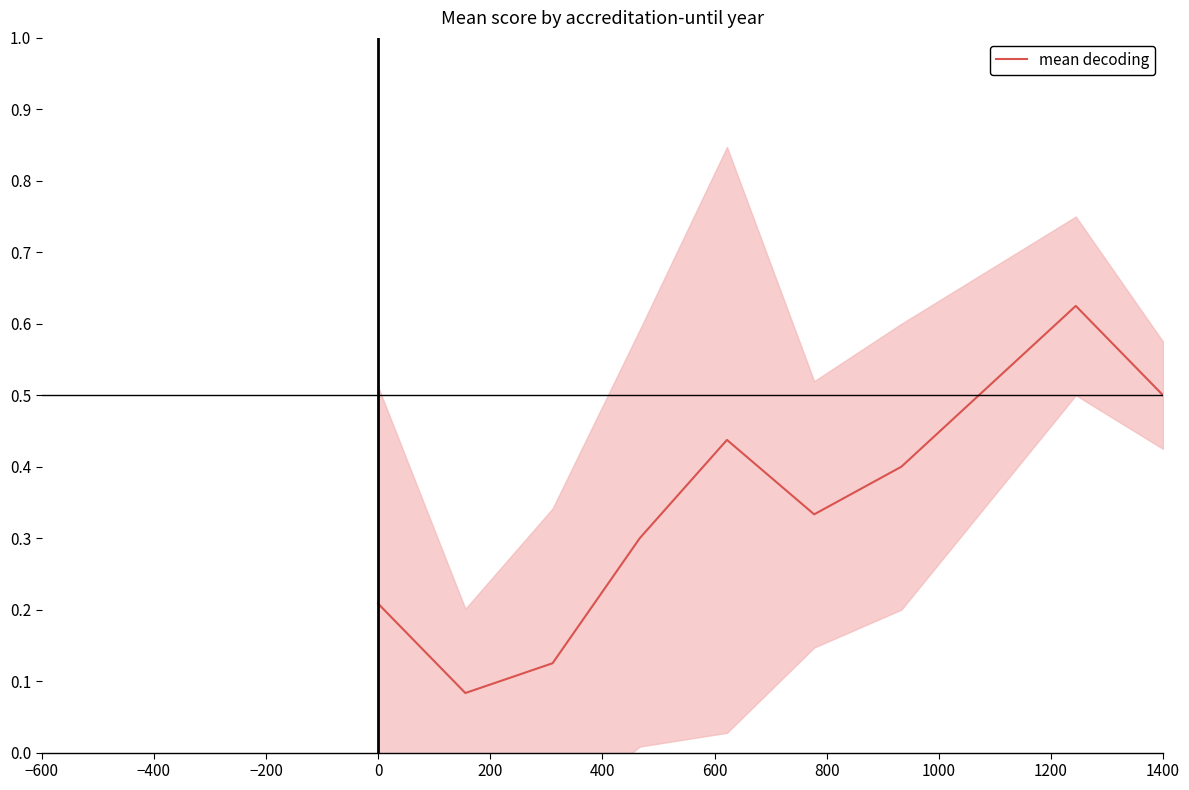

True or false: the data has more than 1 interior local peaks.

True